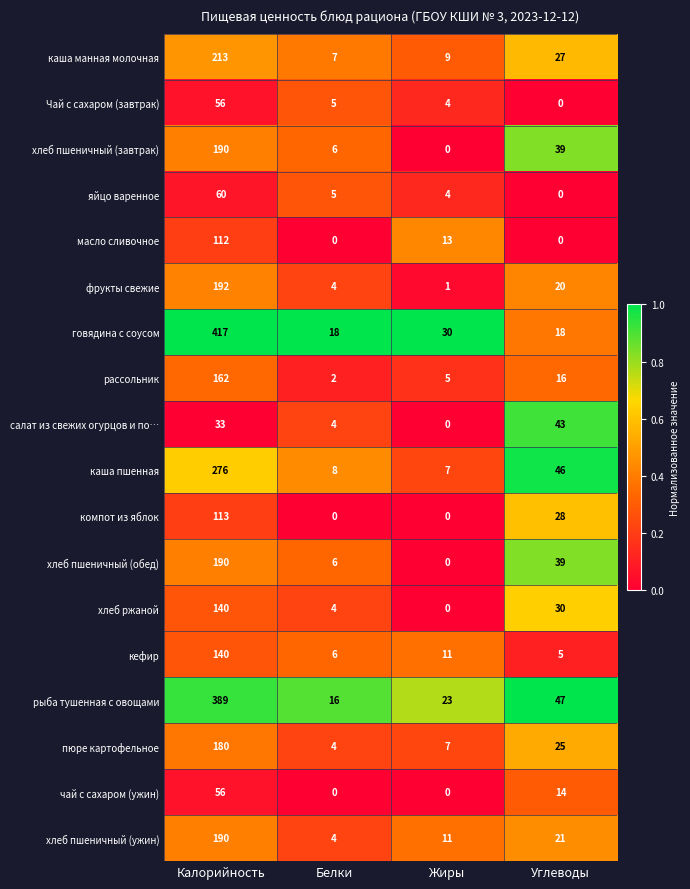

Which series changed the most between Жиры and Углеводы?

салат из свежих огурцов и по…